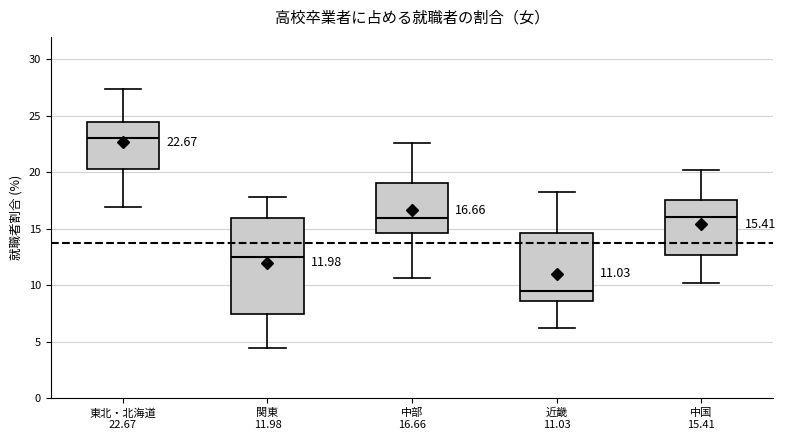

Which box's median line is the highest?

東北・北海道 22.67